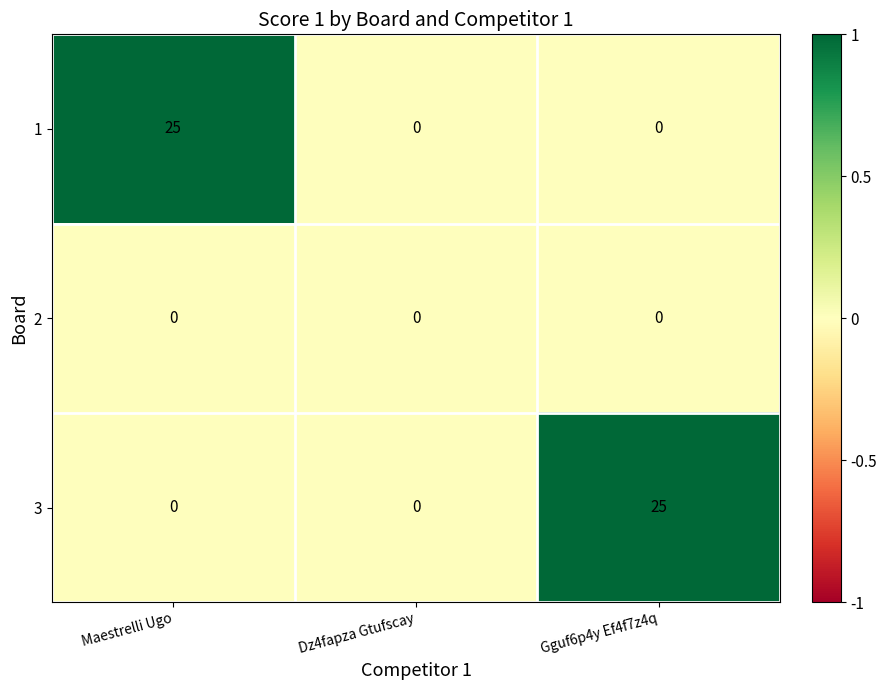

What is the difference between the highest and lowest values at Gguf6p4y Ef4f7z4q?

25